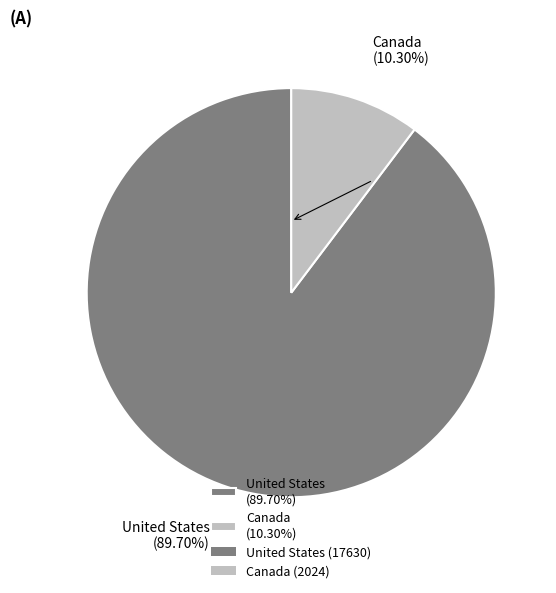

What percentage is NOT represented by Canada?

89.7%